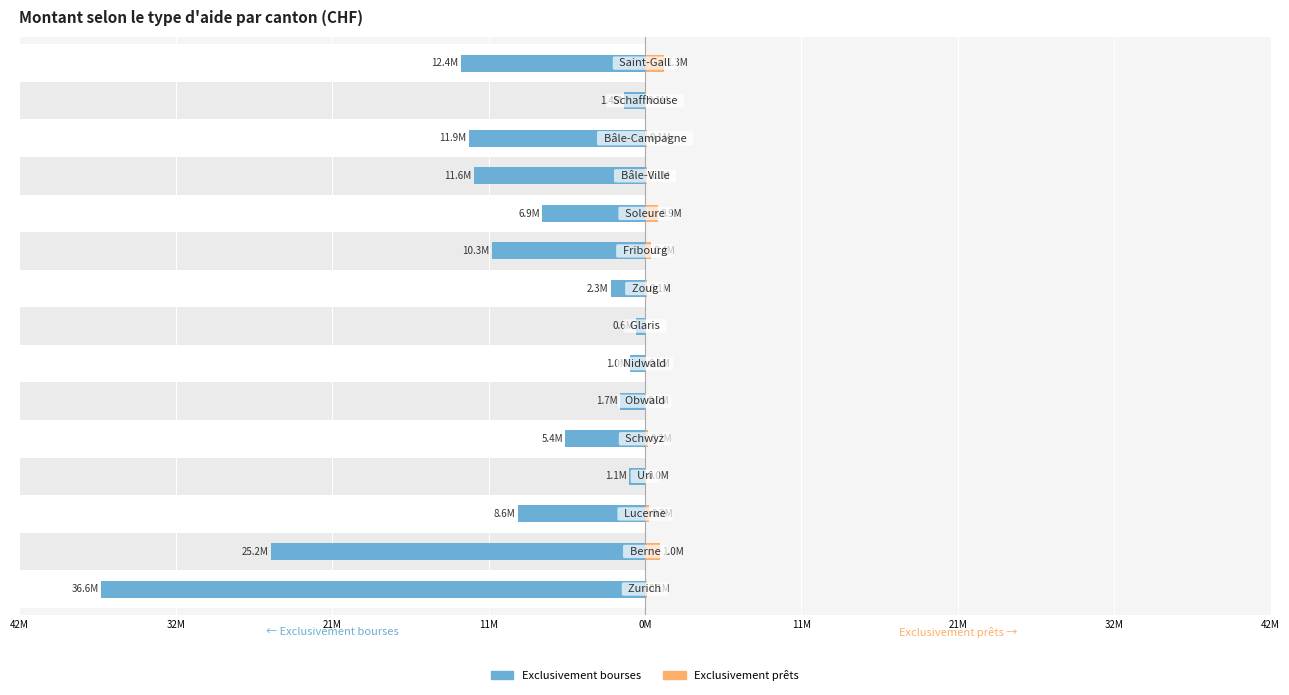

Reading left to right, list all the values displayed in this chart.

Exclusivement bourses: -36.6	-25.2	-8.6	-1.1	-5.4	-1.7	-1.0	-0.6	-2.3	-10.3	-6.9	-11.6	-11.9	-1.4	-12.4
Exclusivement prêts: 0.1	1.0	0.3	0.0	0.2	0.0	0.1	0.0	0.1	0.4	0.9	0.1	0.1	0.1	1.3